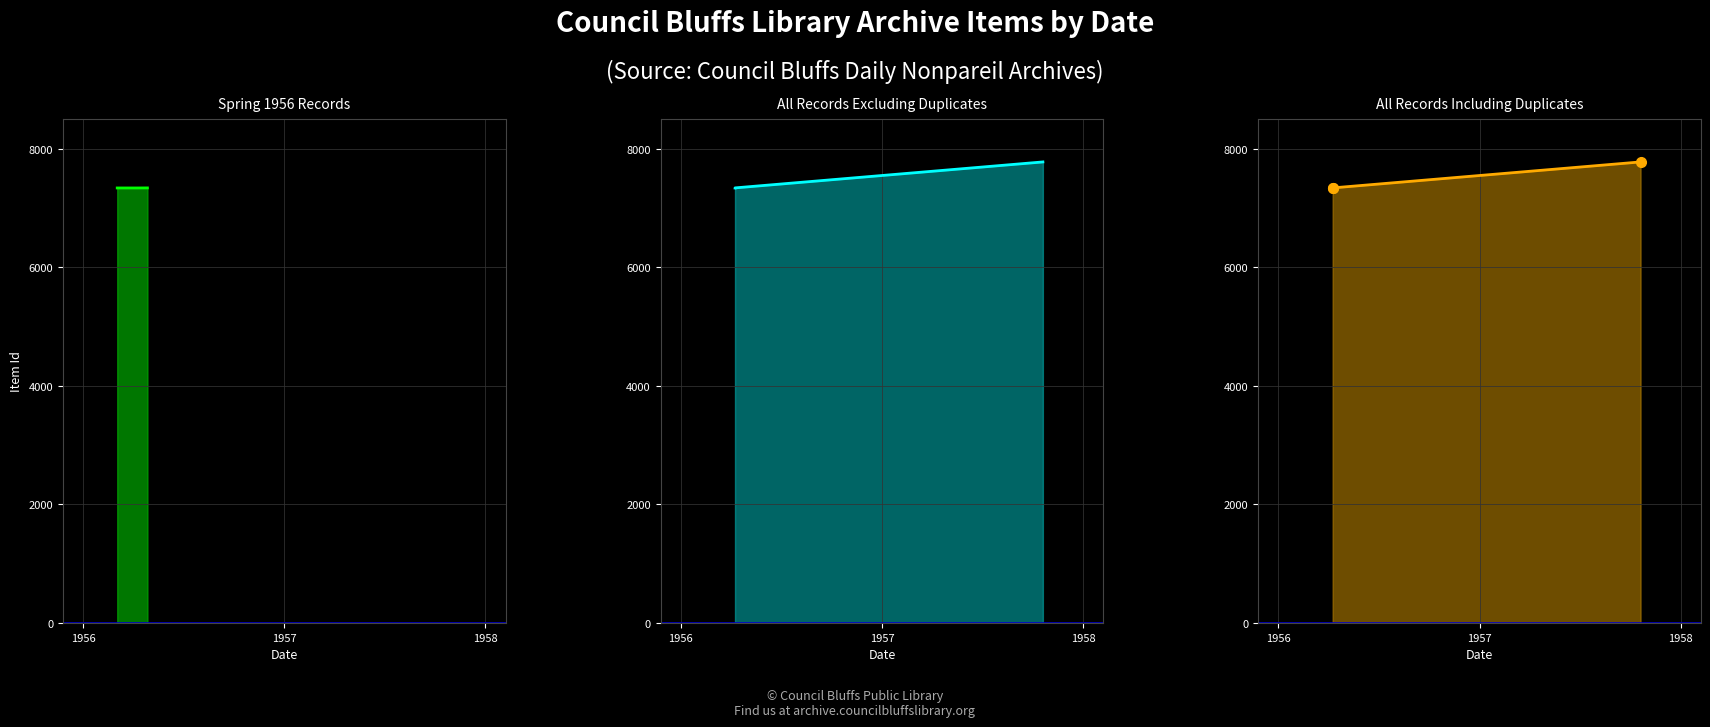

At which label does Item Id line (all incl) reach its peak?

1958